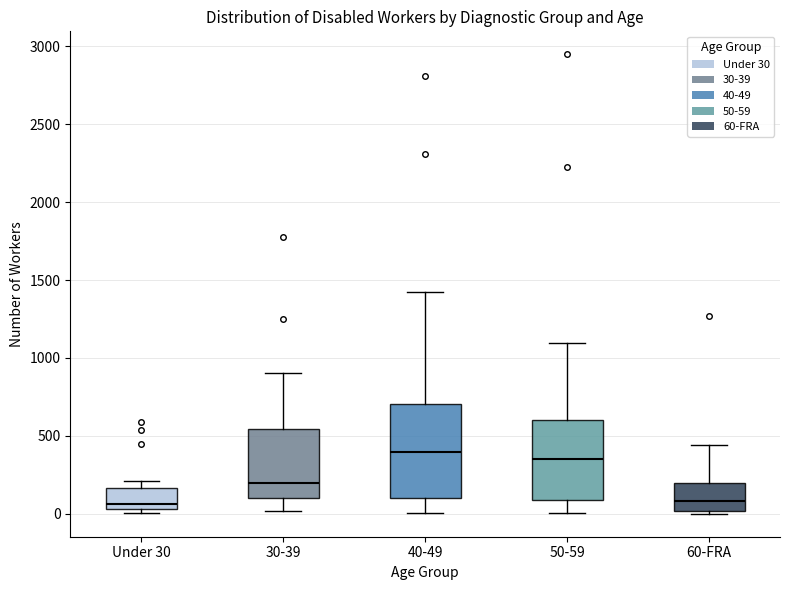

Comparing the boxes themselves (not the whiskers), which one is the tallest?

40-49